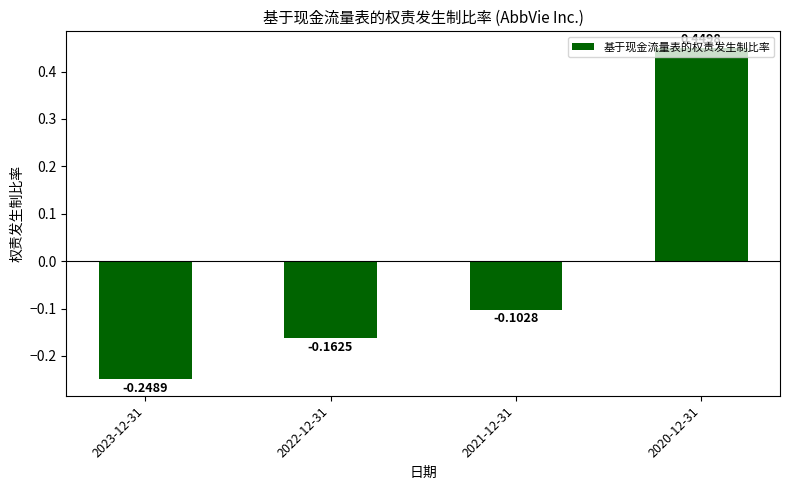

At which category does the chart reach its peak across all series?

2020-12-31